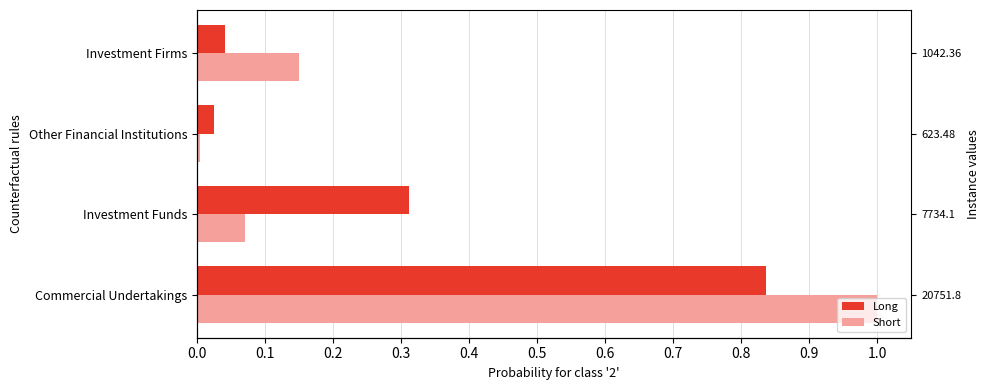

At Other Financial Institutions, list the series in order from largest to smallest.

Long, Short